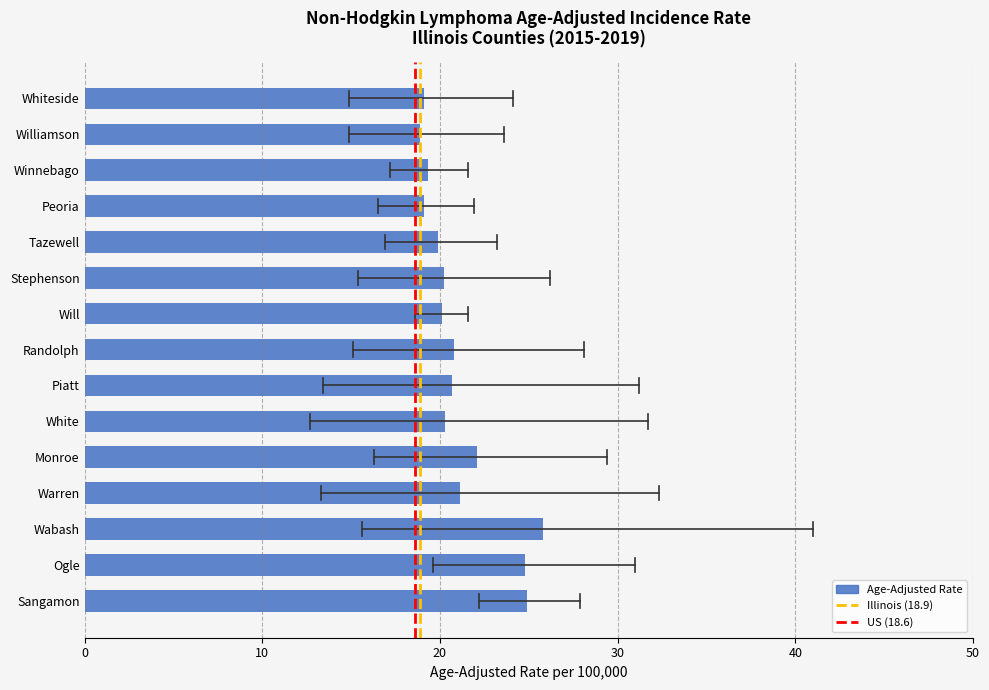

What is the maximum value shown in the chart?

25.8